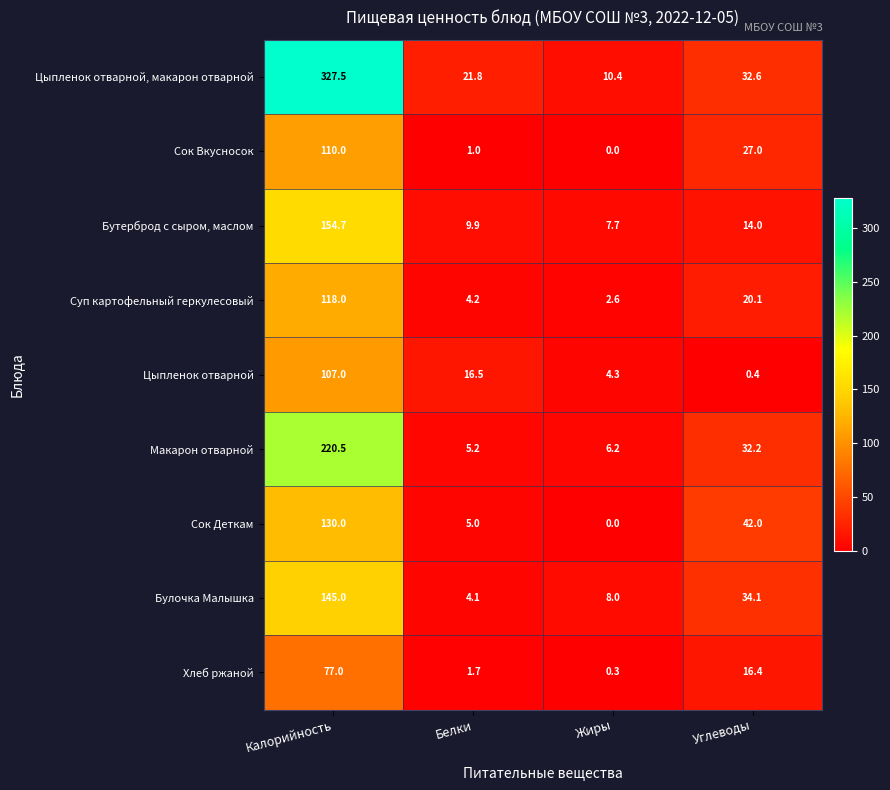

What is the difference between the maximum and minimum values in the Макарон отварной series?

215.3